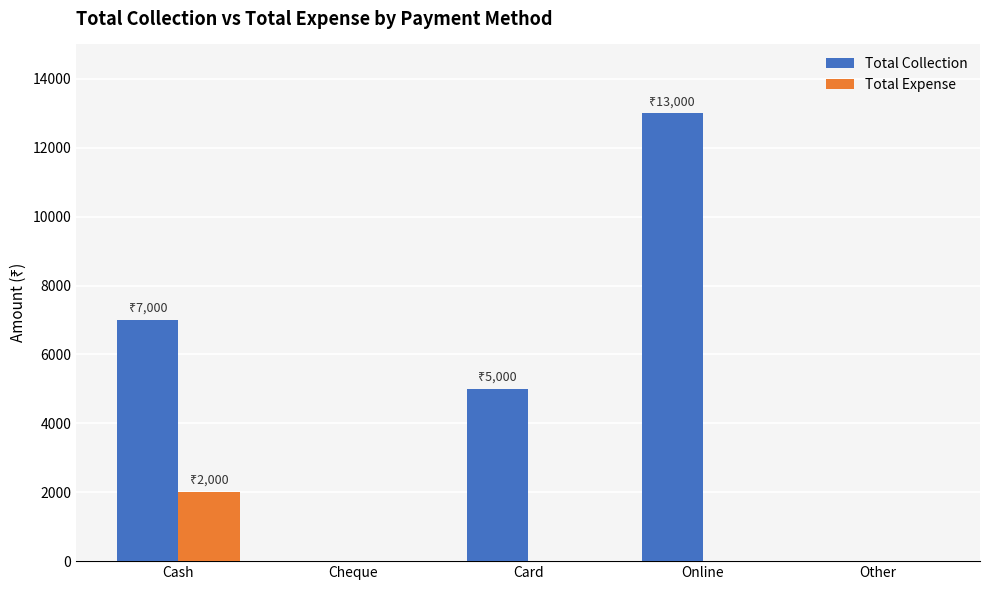

Between Cash and Online, which series saw the biggest shift?

Total Collection